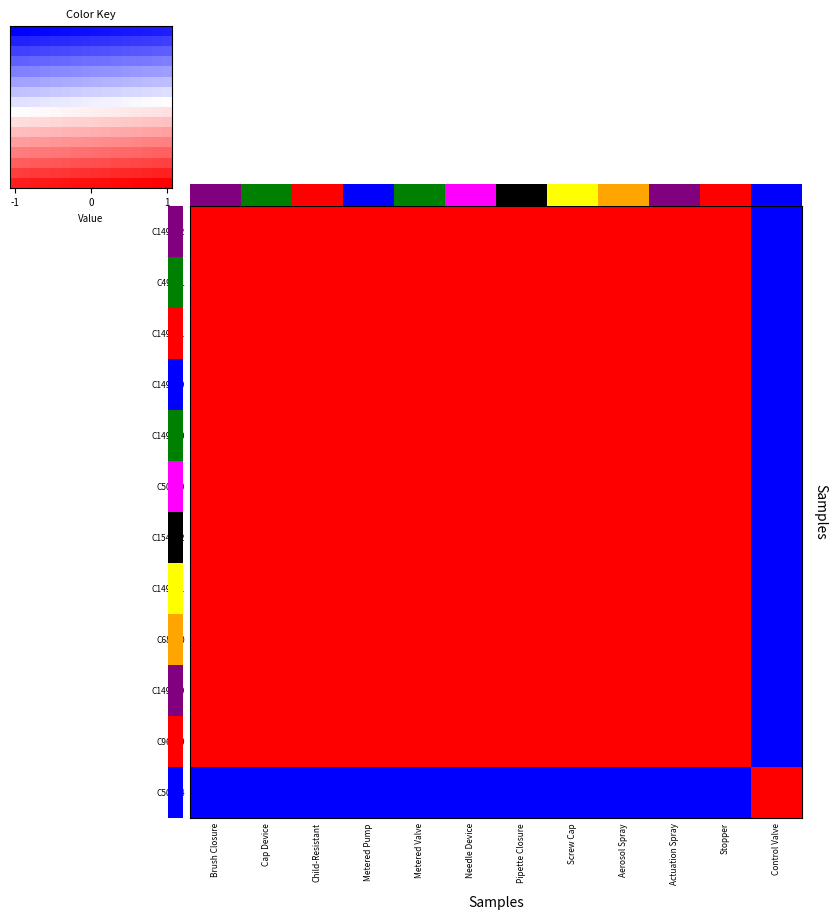

Which series has the largest total across all categories?

C154642